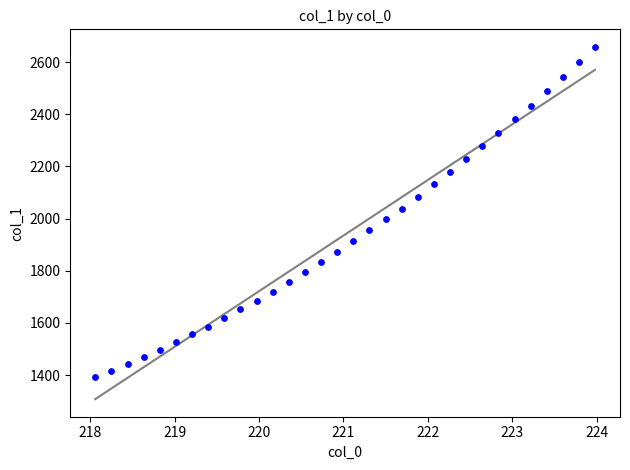

What is the range of Y values (max minus min)?

1266.7